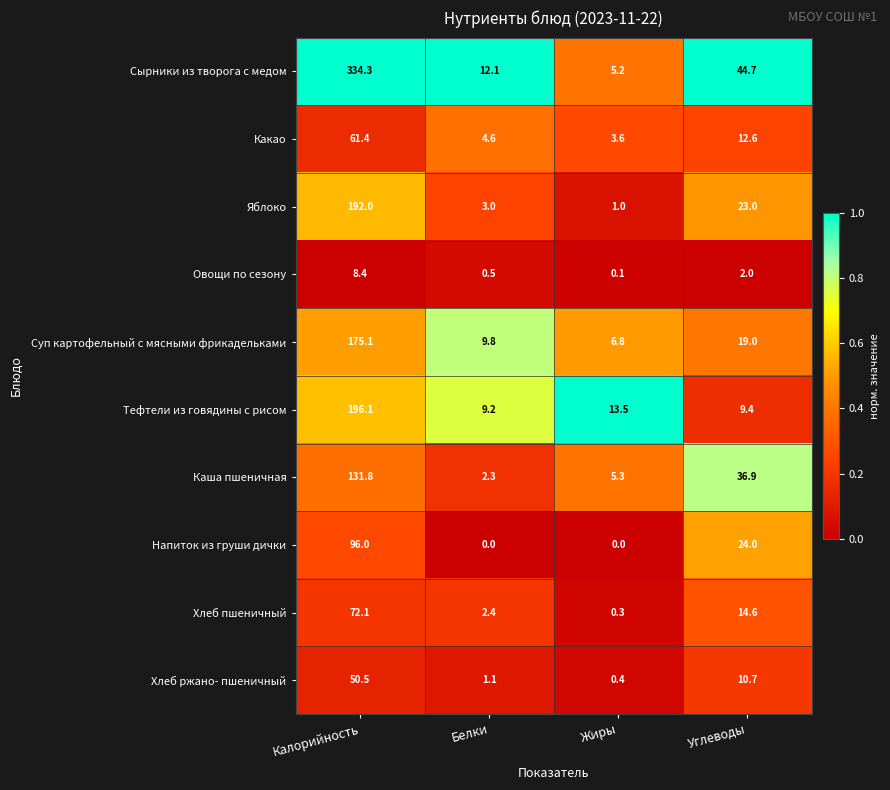

True or false: Тефтели из говядины с рисом has a value of 8.9 at Жиры.

False